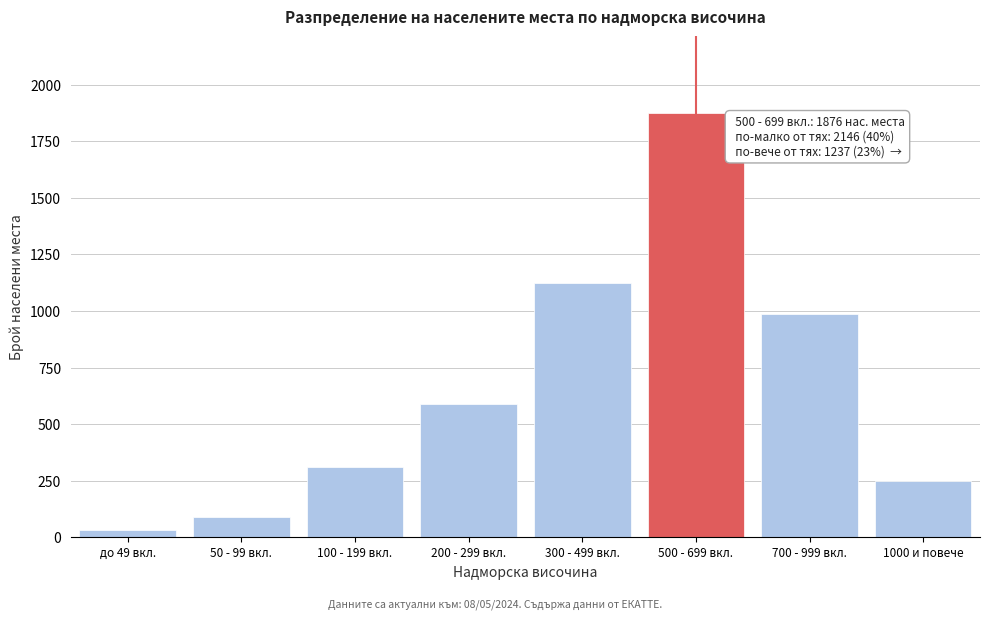

Reading left to right, extract all data points from this chart.

до 49 вкл.=34	50 - 99 вкл.=89	100 - 199 вкл.=312	200 - 299 вкл.=587	300 - 499 вкл.=1124	500 - 699 вкл.=1876	700 - 999 вкл.=987	1000 и повече=250